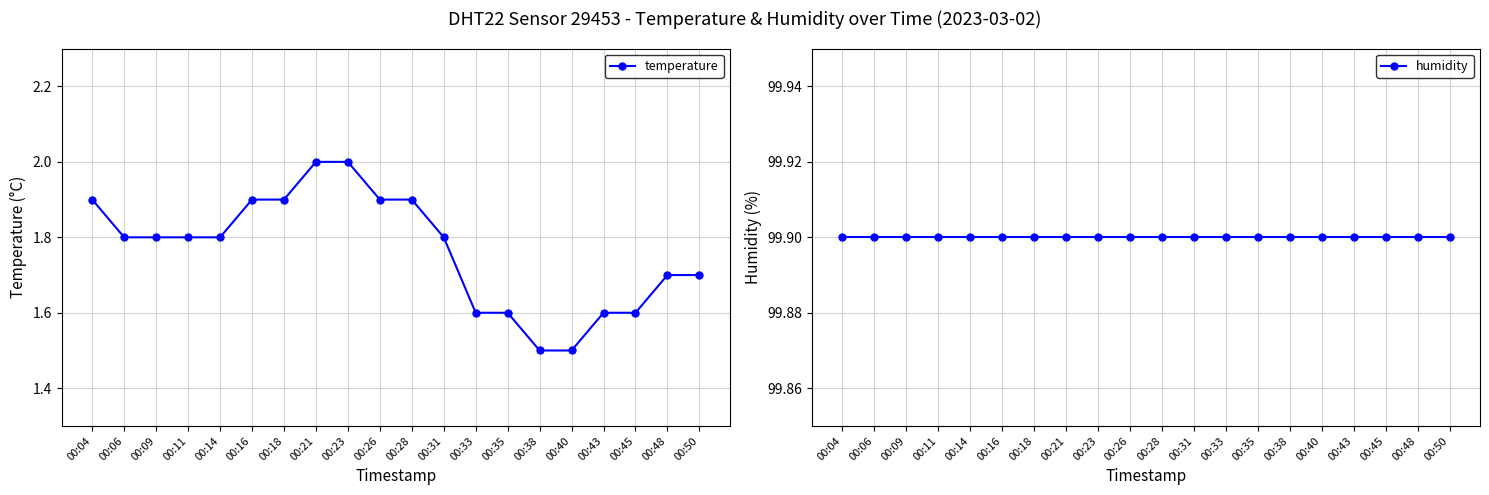

At which category is the sum across all series the highest?

00:21